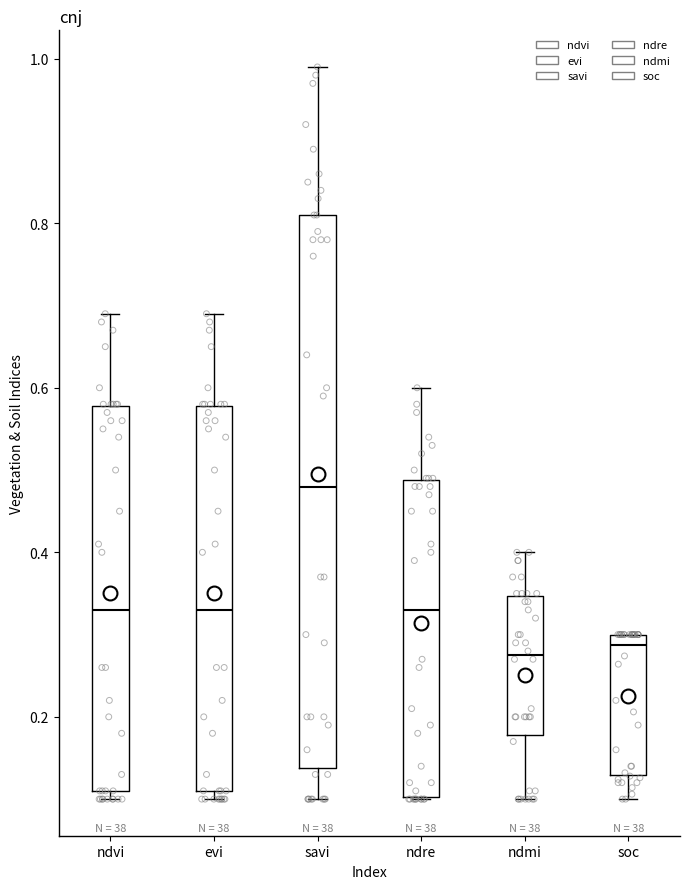

Reading left to right, read every box against the y-axis: the position of its median line, the range the box covers, and the ends of its whiskers. The values are not printed on the chart, so give them approximately, as read against the axis.

ndvi: median 0.34, box 0.12 to 0.58, whiskers 0.10 to 0.70
evi: median 0.34, box 0.12 to 0.58, whiskers 0.10 to 0.70
savi: median 0.48, box 0.14 to 0.82, whiskers 0.10 to 1.00
ndre: median 0.34, box 0.10 to 0.48, whiskers 0.10 to 0.60
ndmi: median 0.28, box 0.18 to 0.34, whiskers 0.10 to 0.40
soc: median 0.28, box 0.12 to 0.30, whiskers 0.10 to 0.30